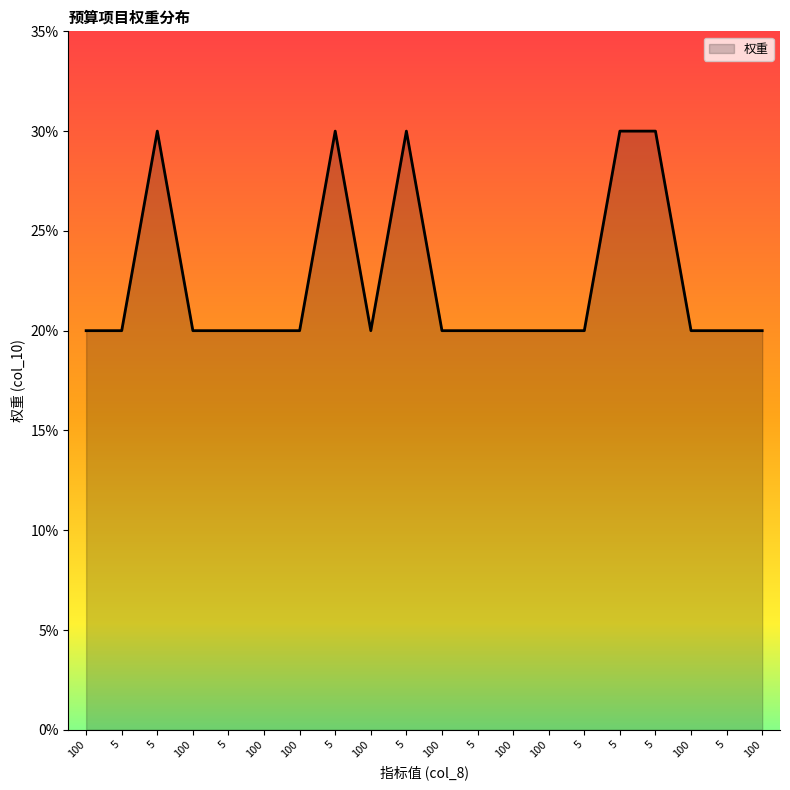

What is the difference between the maximum and minimum values?

10